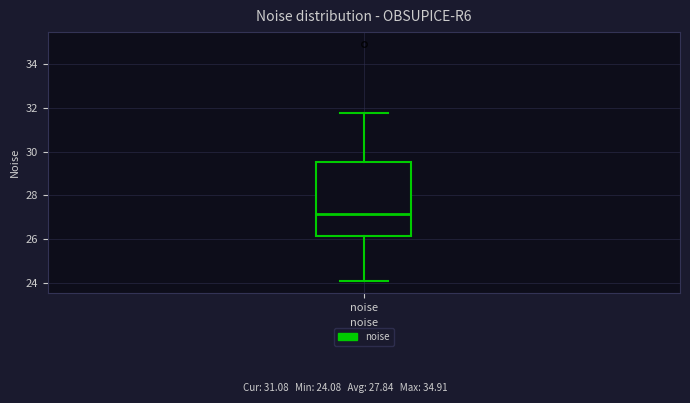

Read this box plot against the y-axis: the position of the median line, the range covered by the box, and the ends of both whiskers. The values are not printed on the chart, so give them approximately, as read against the axis.

median 27.2, box 26.2 to 29.6, whiskers 24.0 to 31.8